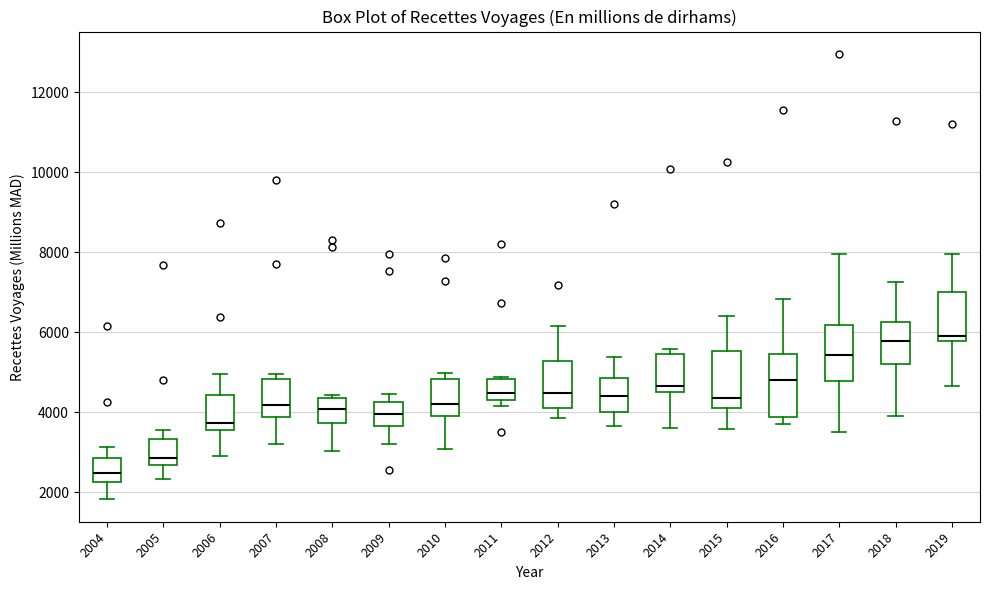

Where is the lower edge of the box at x = 2011 on the y-axis? The values are not printed on the chart, so give them approximately, as read against the axis.

4400